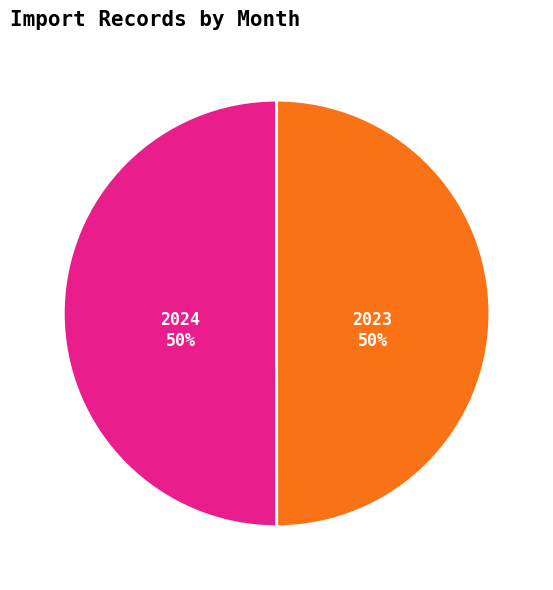

To the nearest percent, what is the average slice percentage?

50%